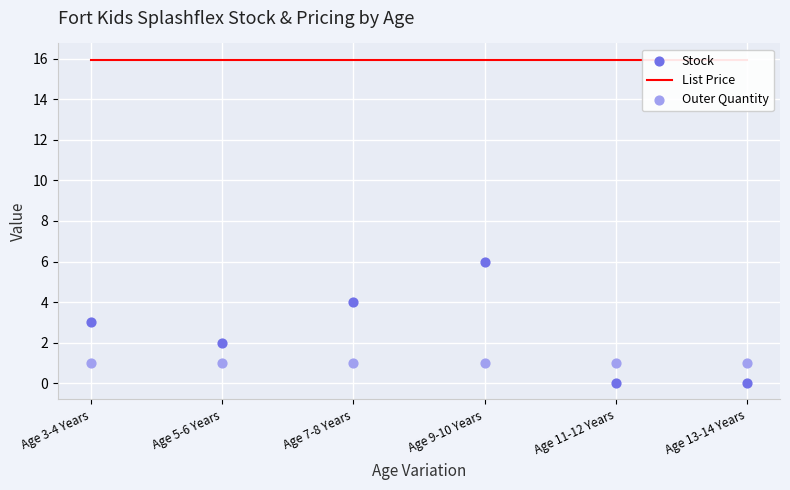

Which series contains the lowest Y value?

Stock